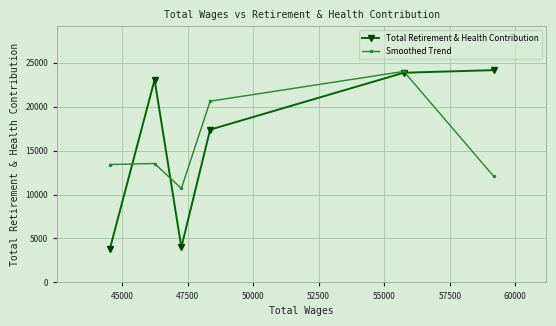

How many lines are shown in the chart?

2